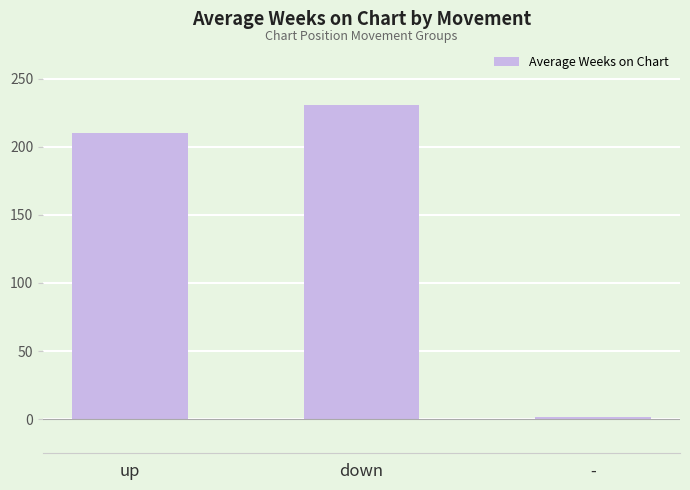

Between down and -, which is larger?

down